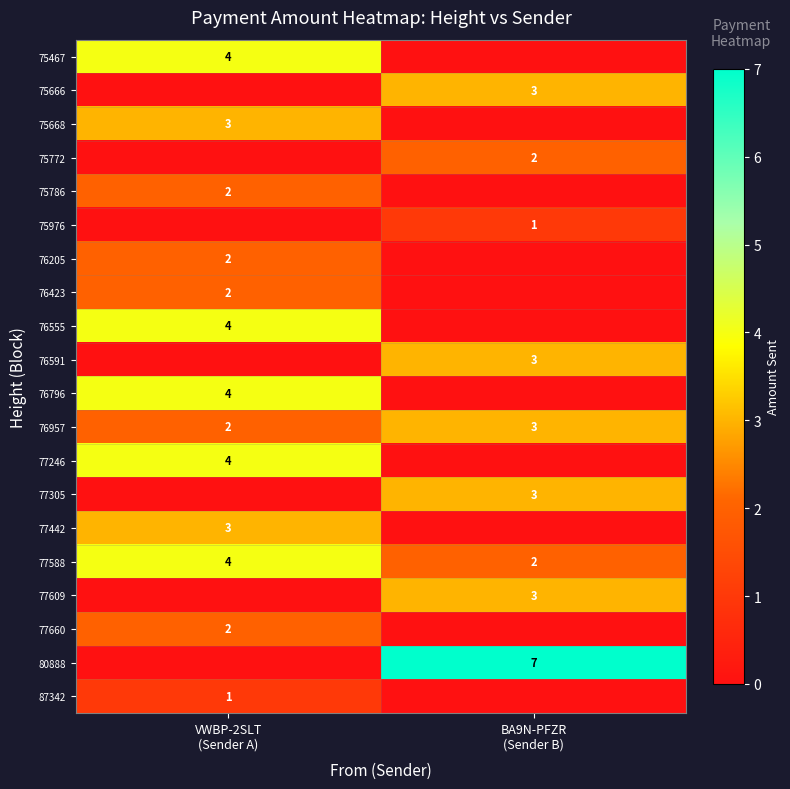

List the labels in order of 76957 value, largest first.

BA9N-PFZR (Sender B), VWBP-2SLT (Sender A)